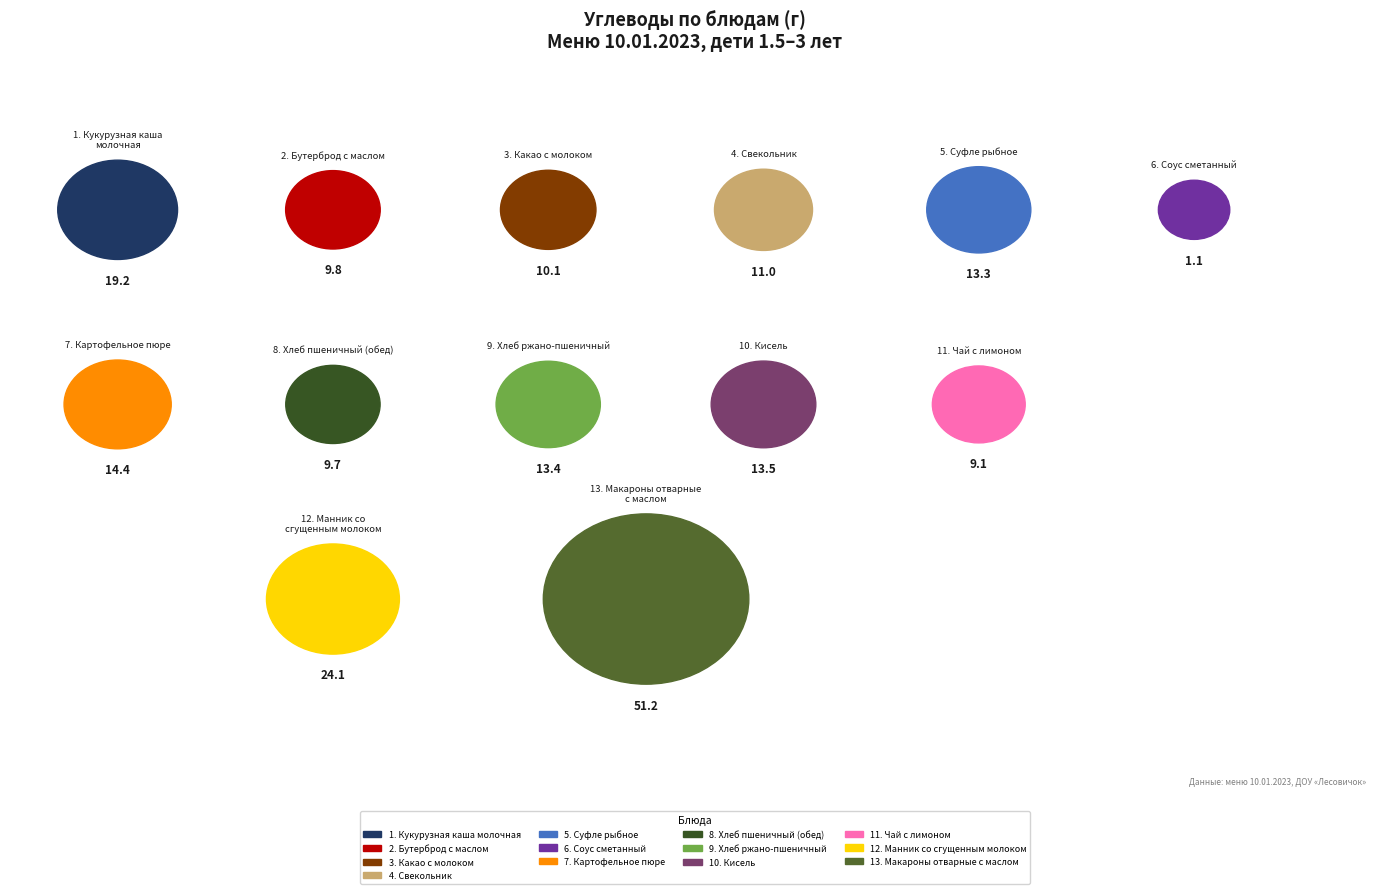

What is the change in value from Какао с молоком to Хлеб ржано-пшеничный?

+3.3